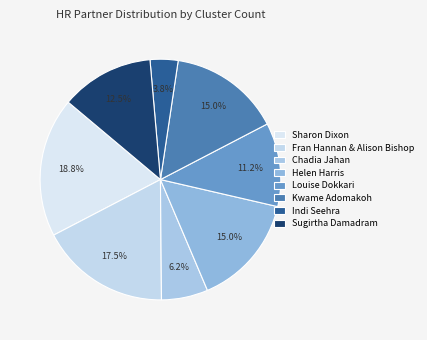

How many slices are in this pie chart?

8